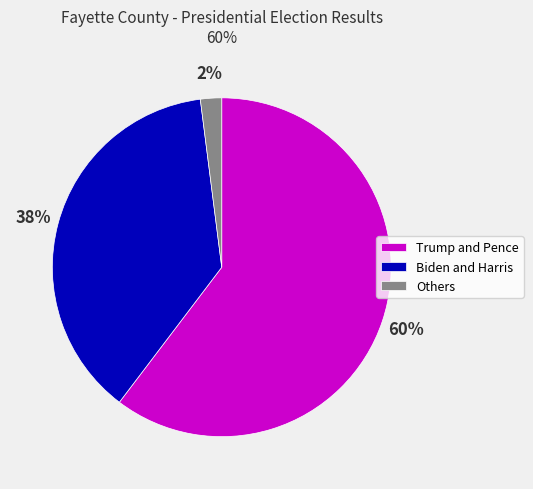

Which slice is the largest?

Trump and Pence